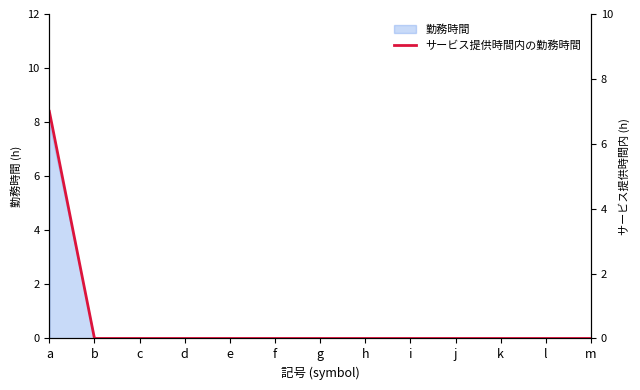

Does the chart have visible grid lines?

No